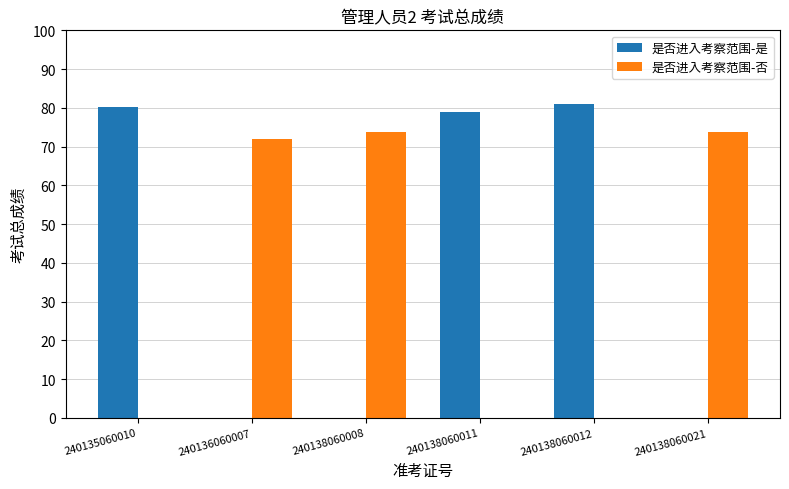

Is the value of 是否进入考察范围-是 at 240138060012 greater than the value of 是否进入考察范围-否 at 240136060007?

Yes